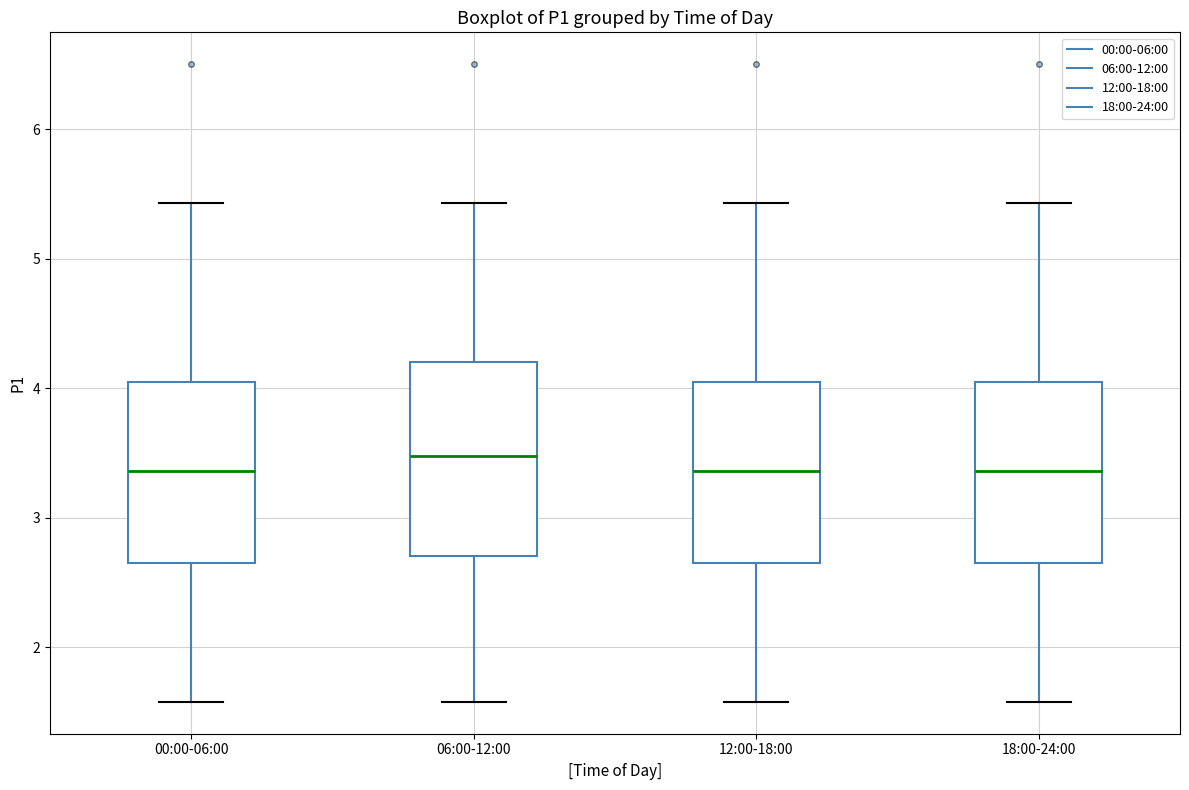

Where is the lower edge of the box for 00:00-06:00 on the y-axis? The values are not printed on the chart, so give them approximately, as read against the axis.

2.6